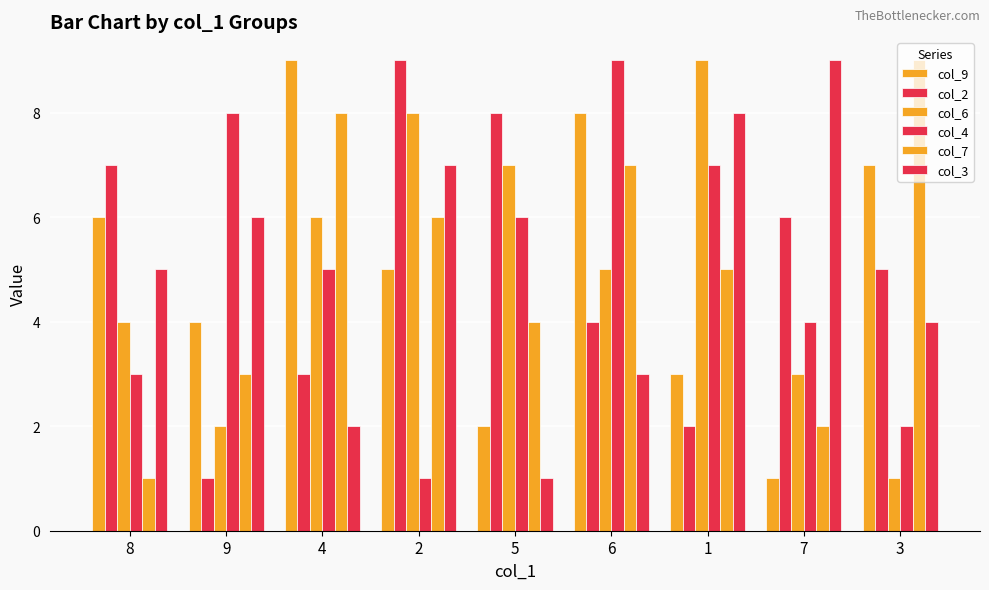

Which series has the widest spread of values?

col_9